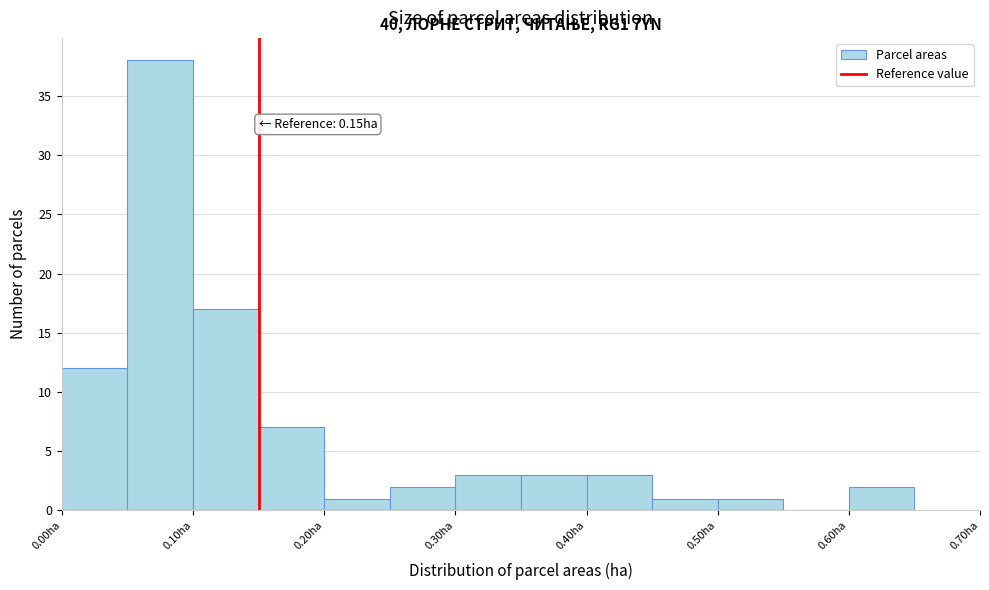

Over which range of the x-axis is the bar tallest?

0.05 to 0.10